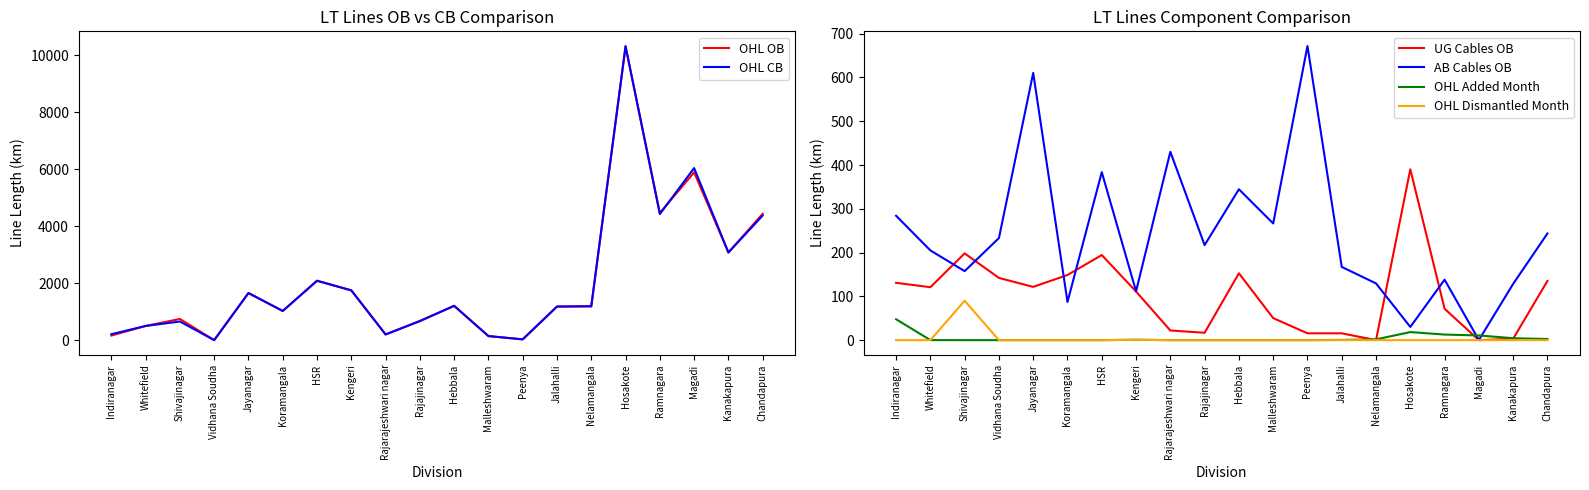

True or false: OHL Dismantled Month and OHL OB intersect in this chart.

False